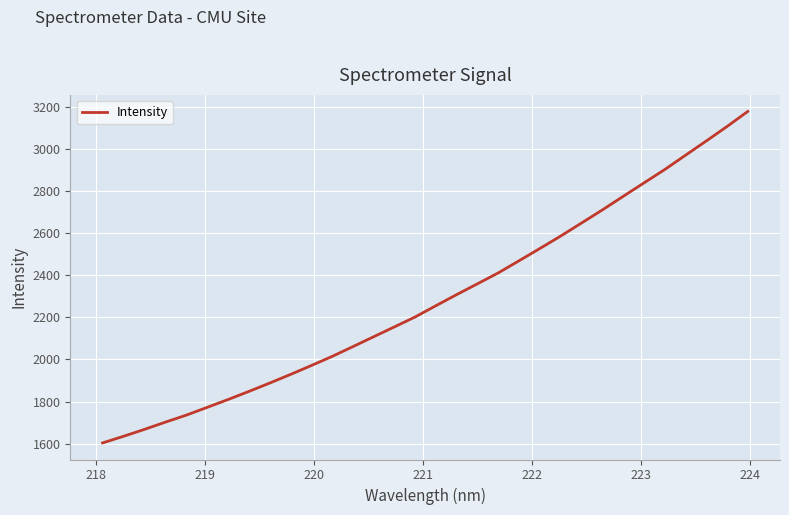

What is the minimum value shown in the chart?

1604.1